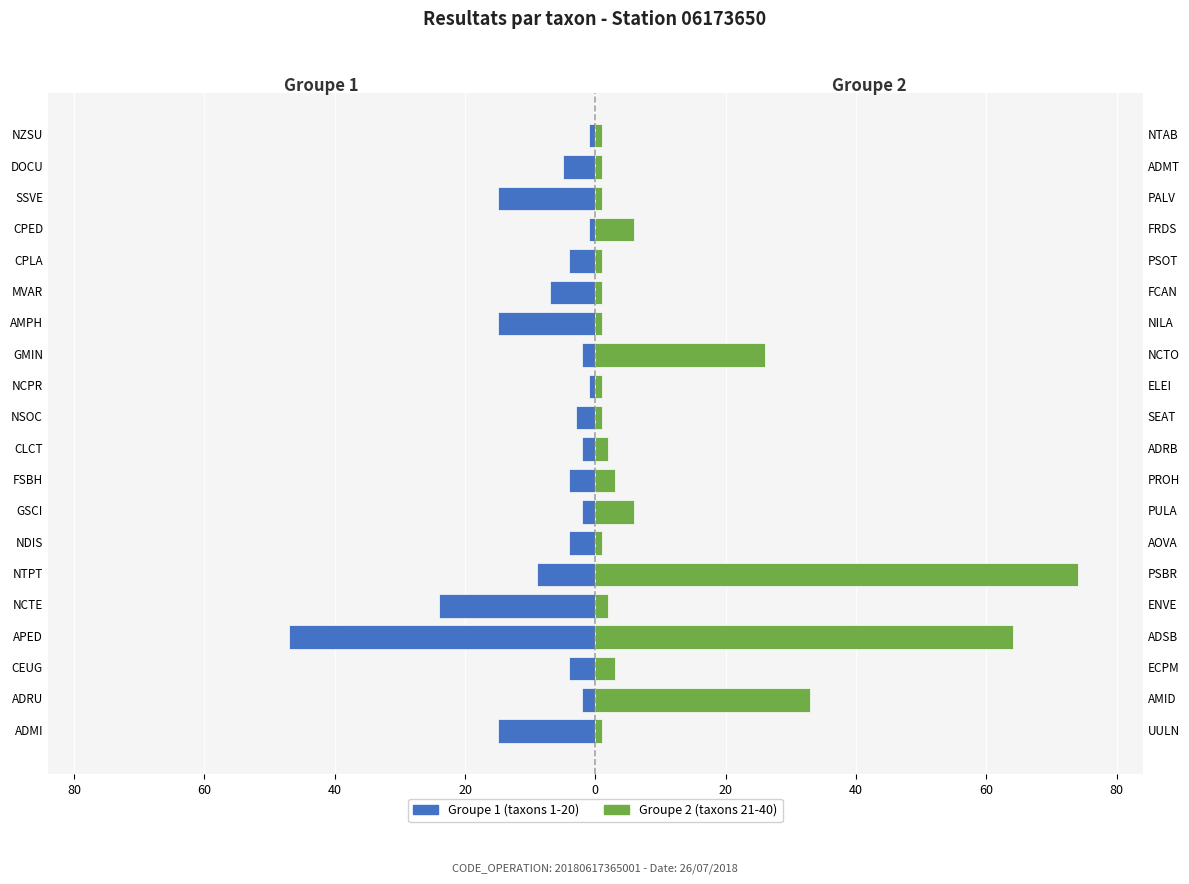

List the series in order of their overall mean, lowest first.

Groupe 1 (taxons), Groupe 2 (taxons)